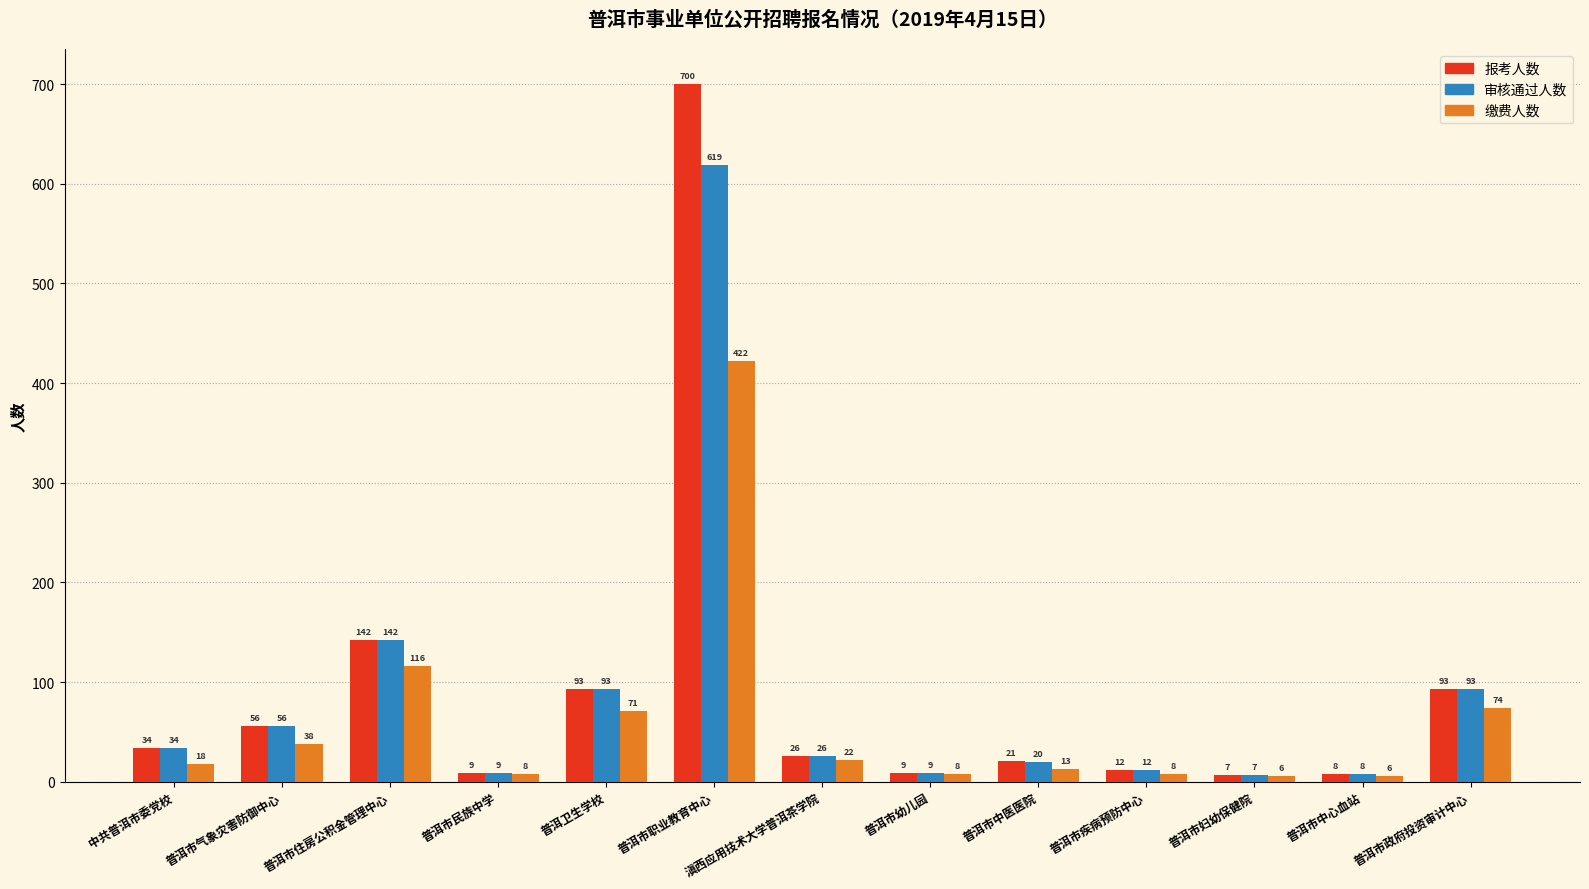

Where is 审核通过人数 nearest to the value 313?

普洱市住房公积金管理中心